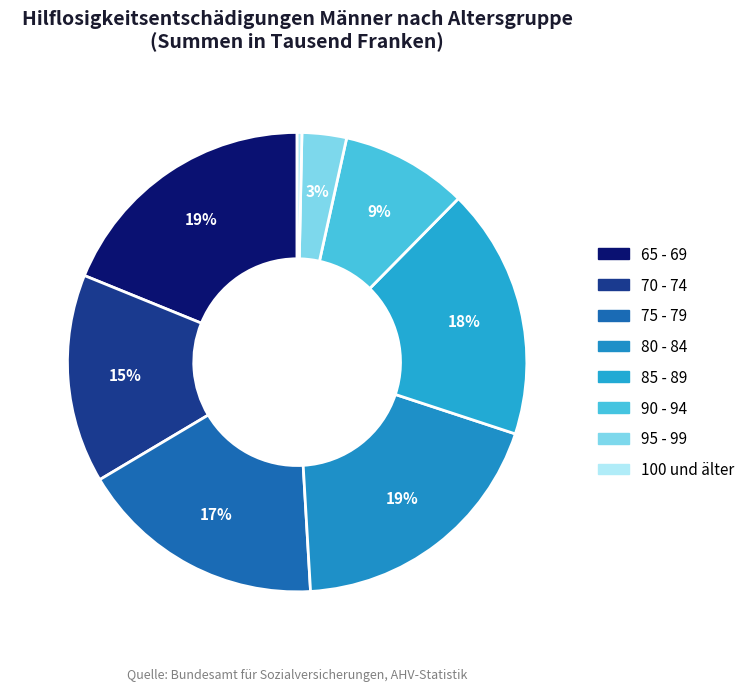

Does 85 - 89 account for over 50% of the chart?

No